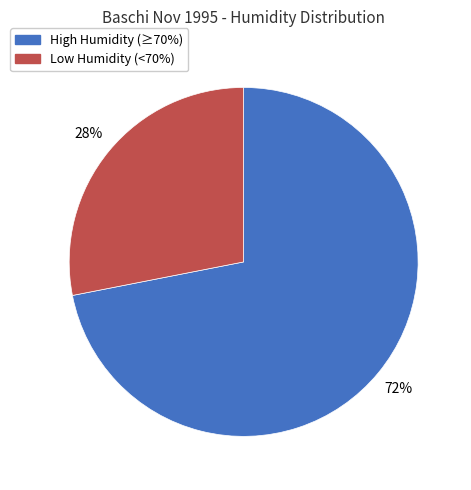

True or false: Low Humidity (<70%) accounts for 39% of the total.

False